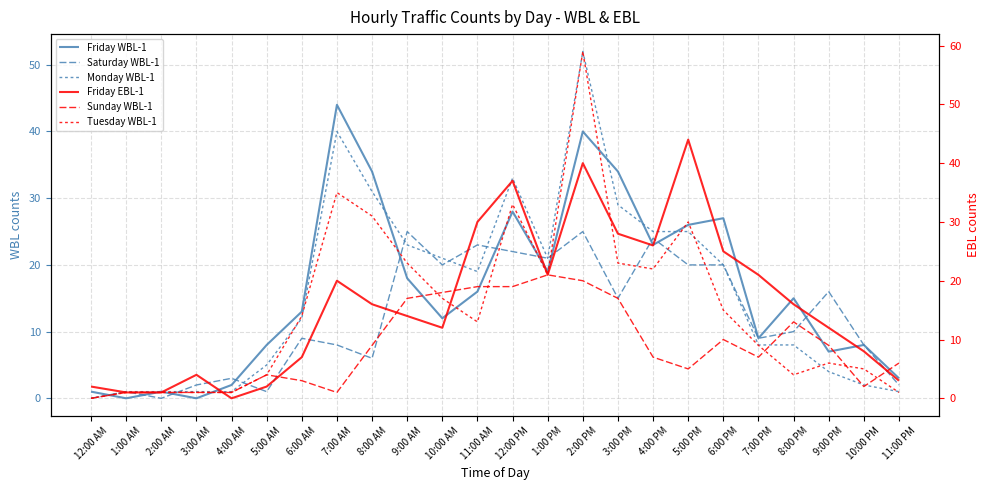

What is the maximum value shown in the chart?

59